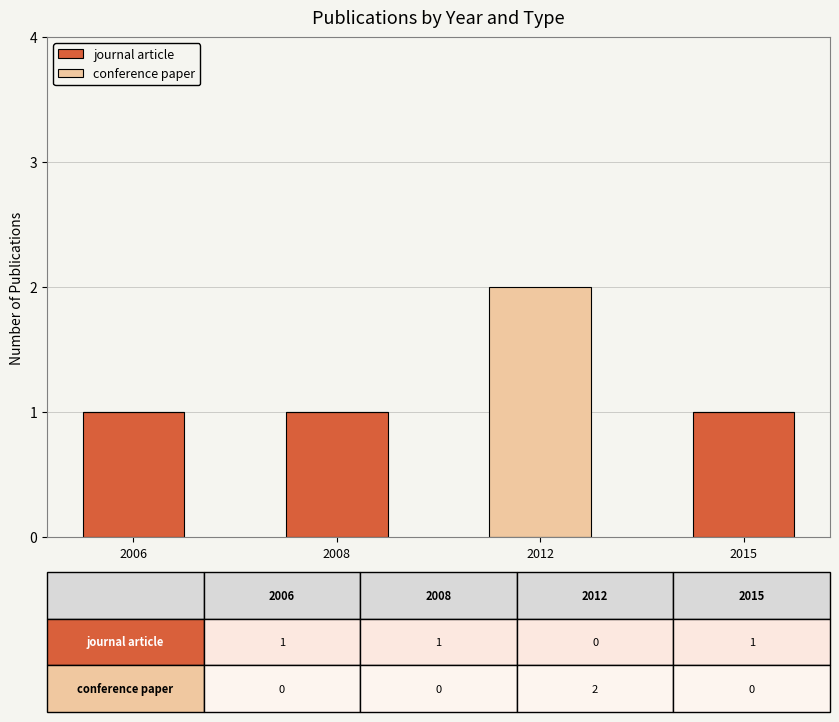

The journal article series shows 1 at 2015. True or false?

True